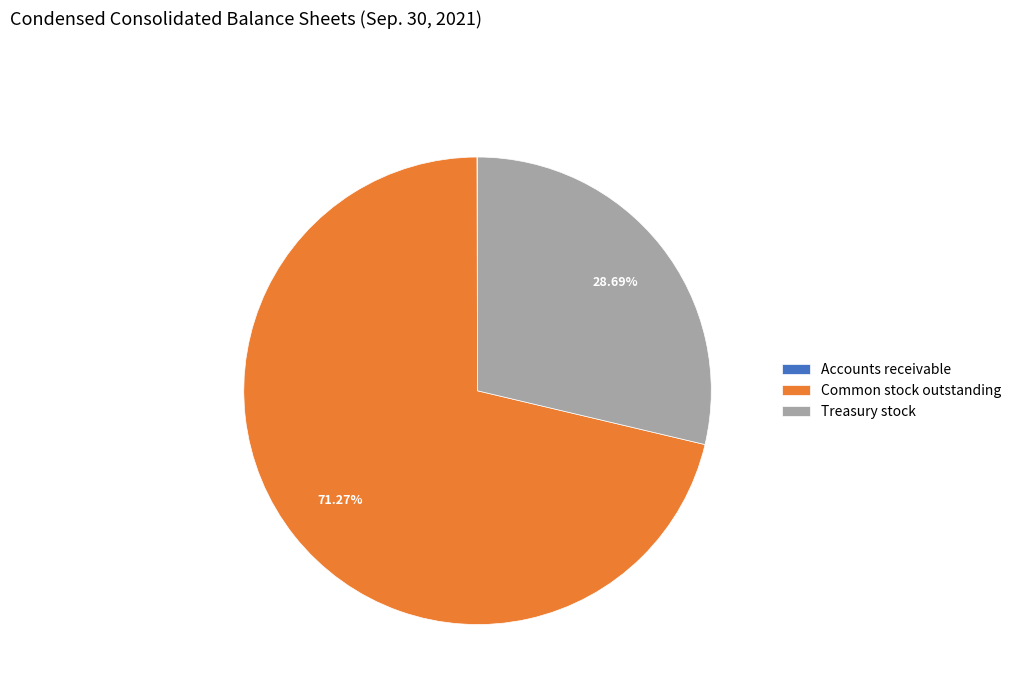

To the nearest percent, what is the difference between the largest and smallest slice percentages?

71%